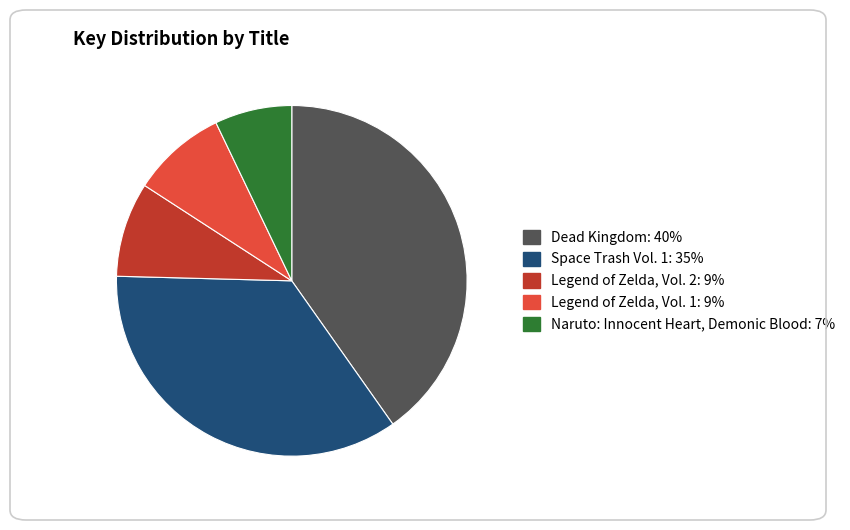

Is it true that Naruto: Innocent Heart, Demonic Blood is 20% of the pie?

False